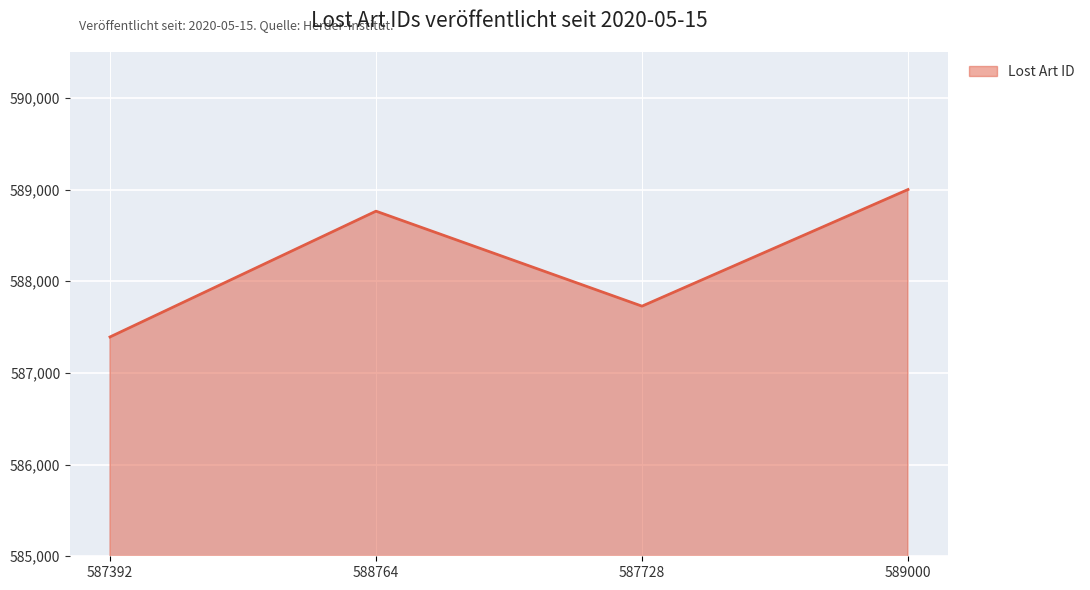

What is the change in value from 587392 to 589000?

+1608